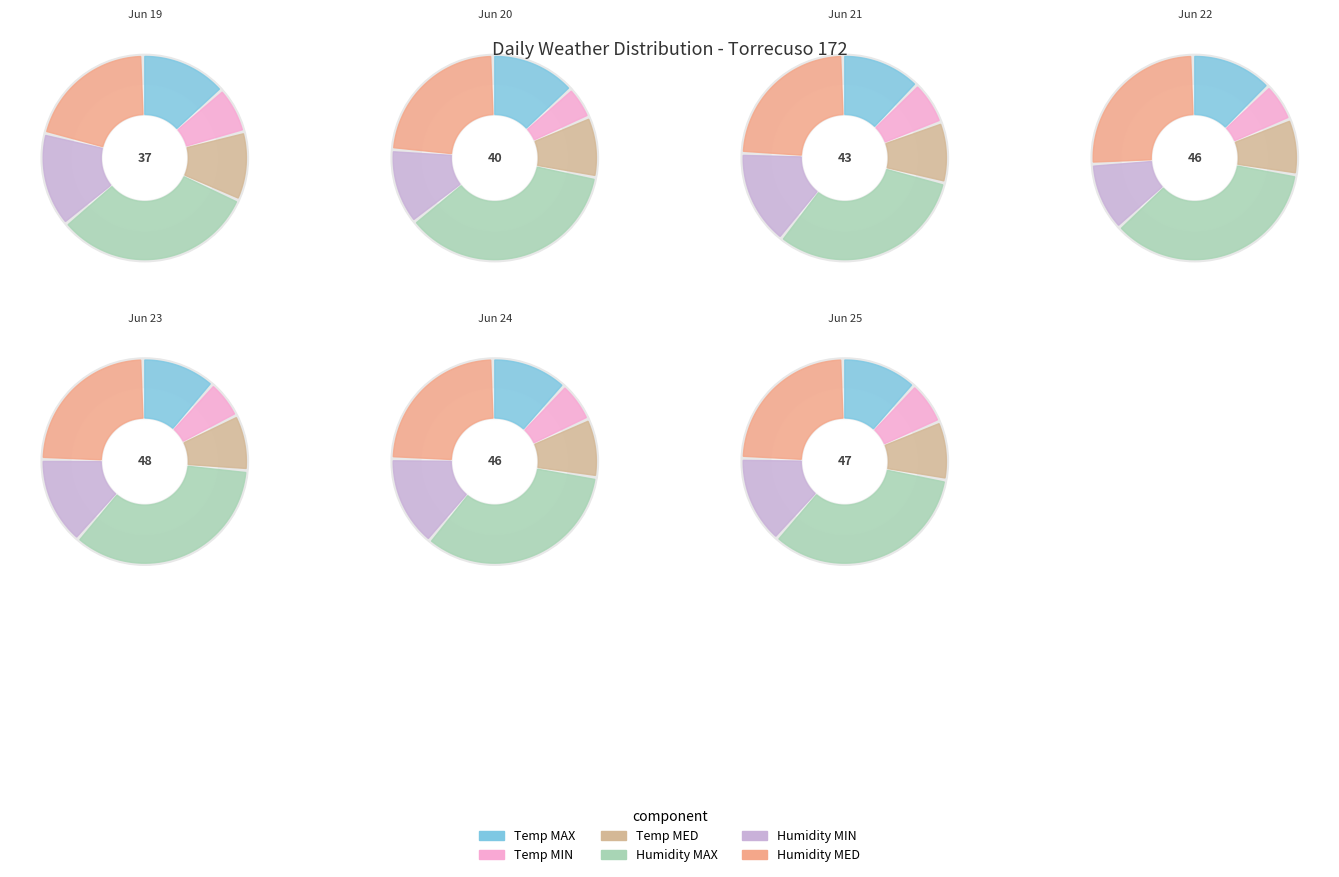

Rank the series at 2017-06-20 from lowest to highest value.

Temp MIN, Temp MED, Humidity MIN, Temp MAX, Humidity MED, Humidity MAX